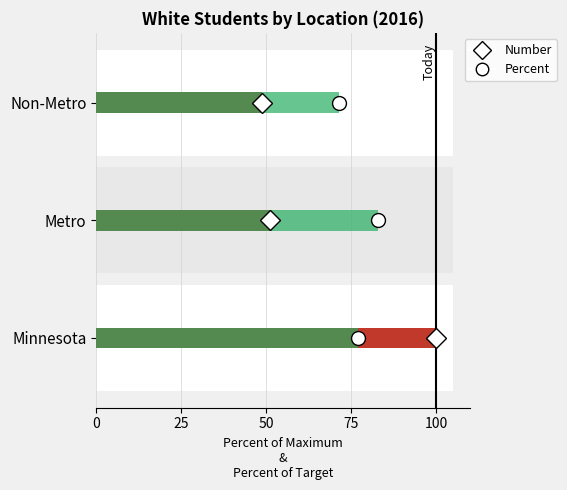

What are all the series names shown in the legend?

Number, Percent